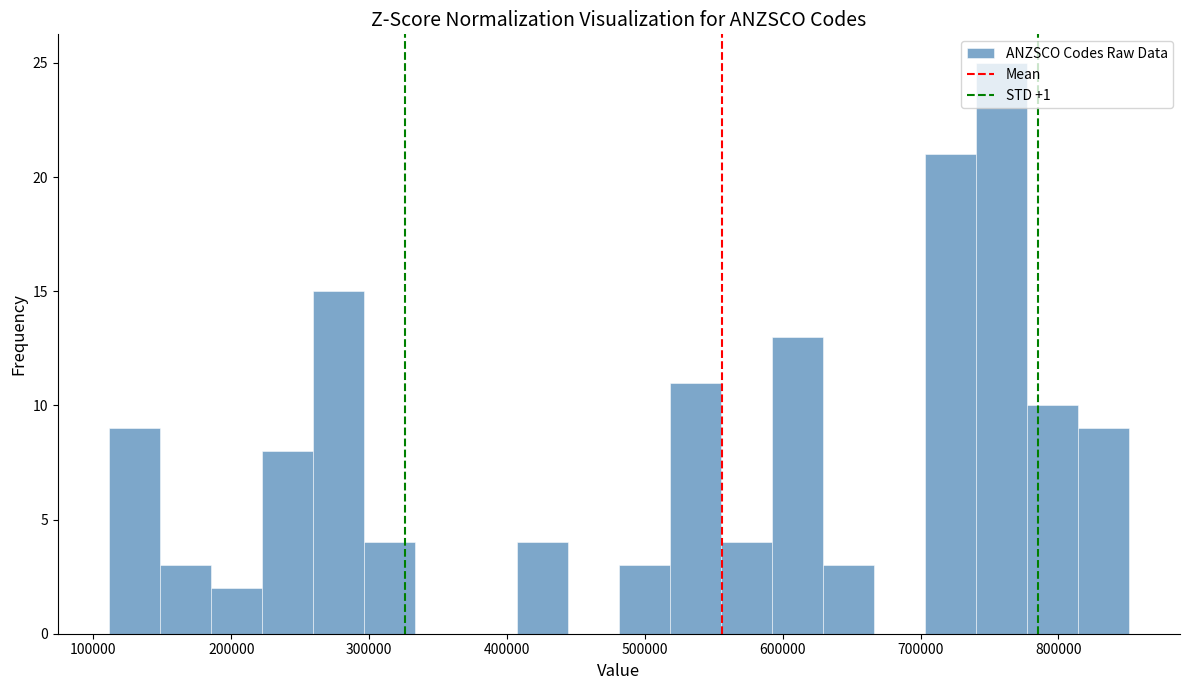

Around what value on the x-axis is the tallest bar? Give the approximate position of its centre, as read against the axis.

760000